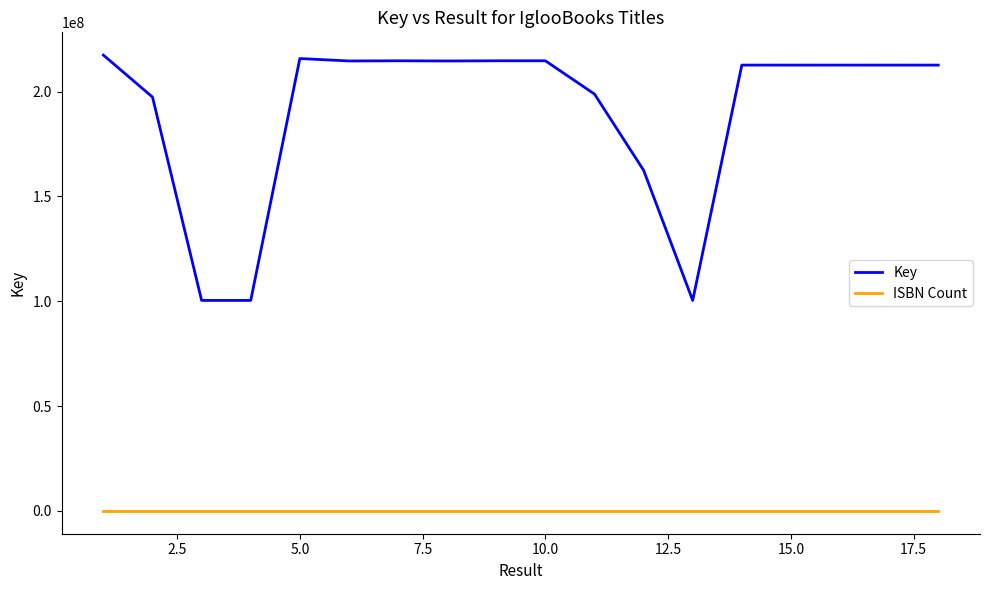

How many ISBN Count values are between 1 and 4?

16